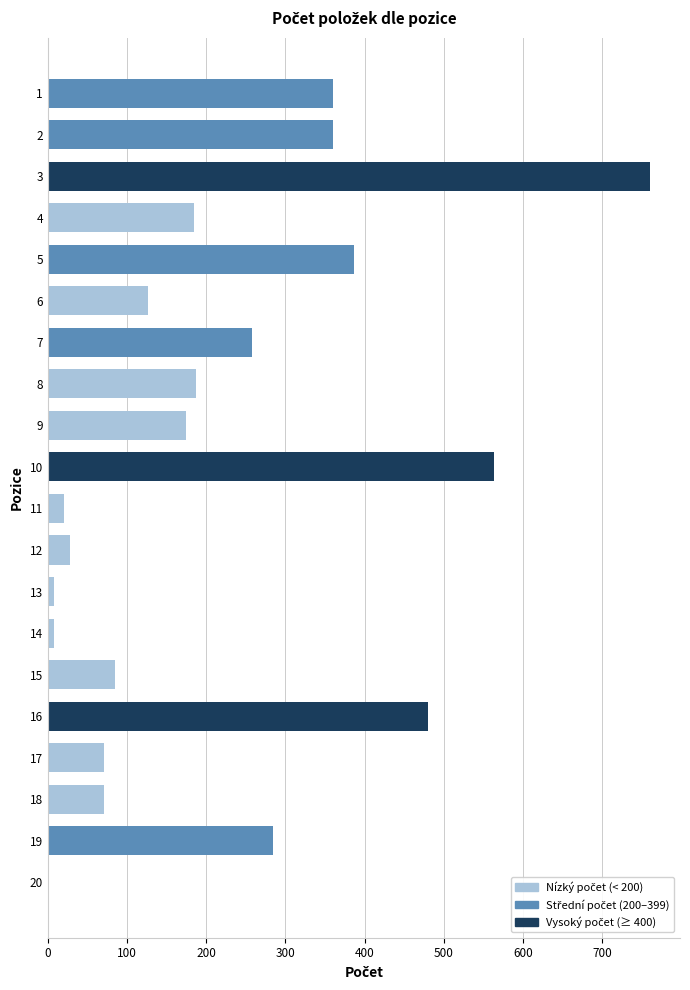

Is it true that the value at 2 is 104?

False